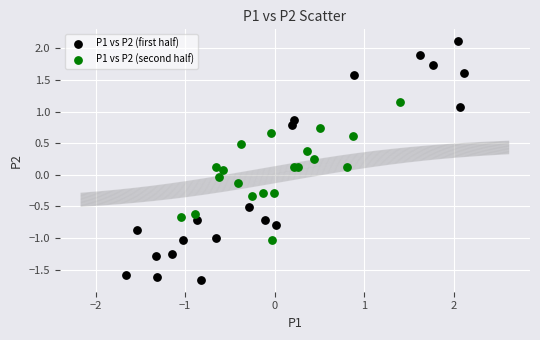

Which series contains the highest Y value?

P1 vs P2 (first half)